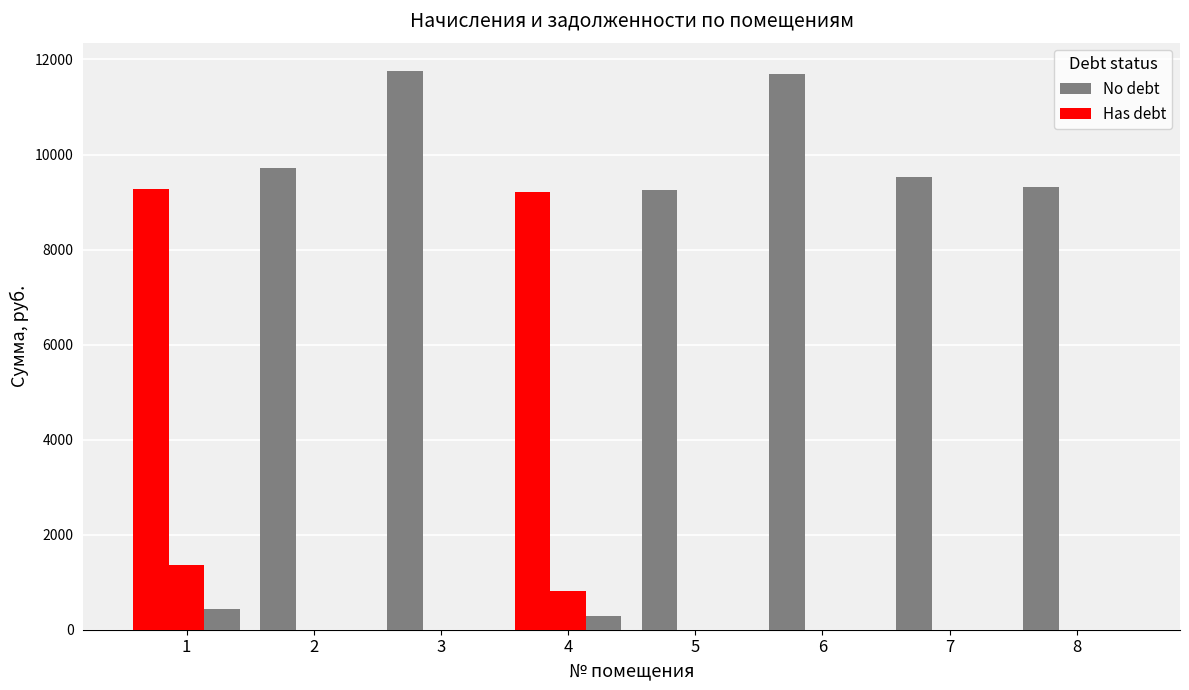

At which category is the sum across all series the highest?

3